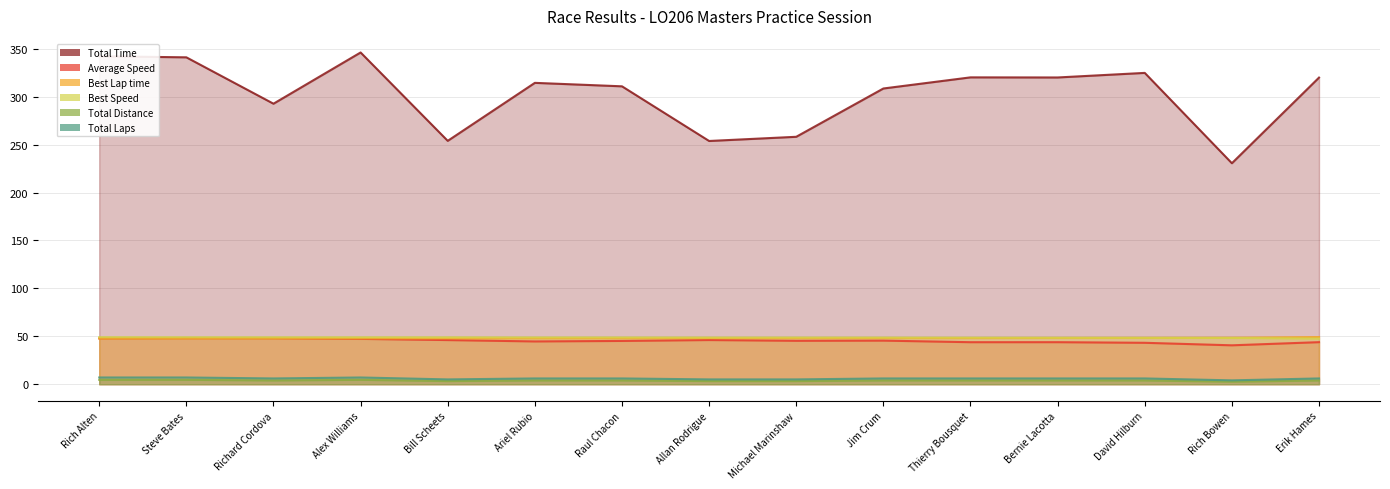

Is it true that Average Speed equals 27.6 at Allan Rodrigue?

False